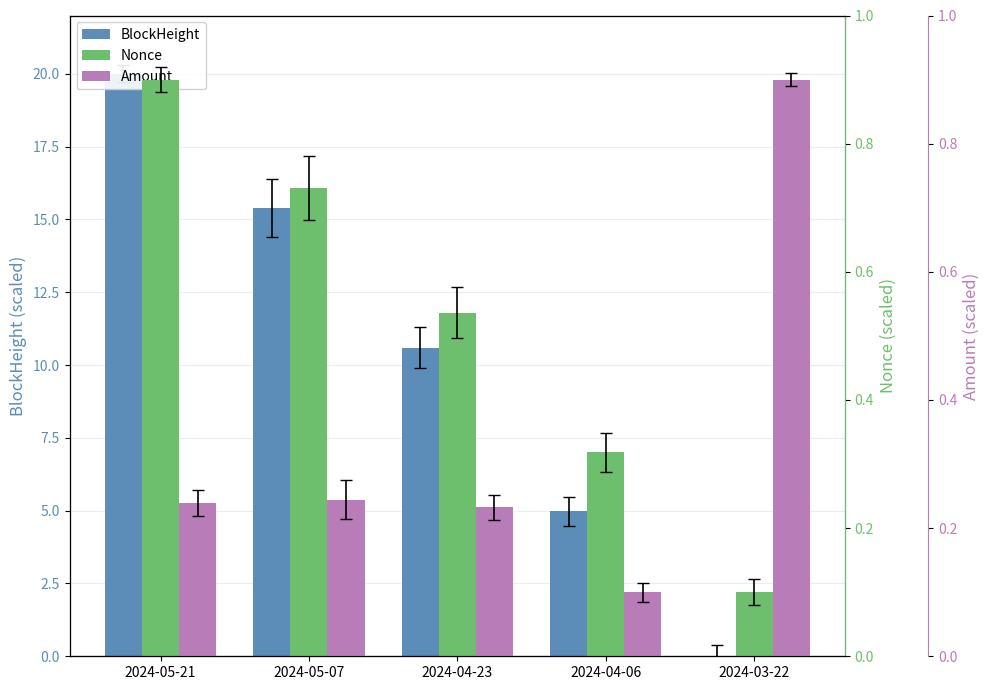

What is the maximum value for Nonce?

0.9